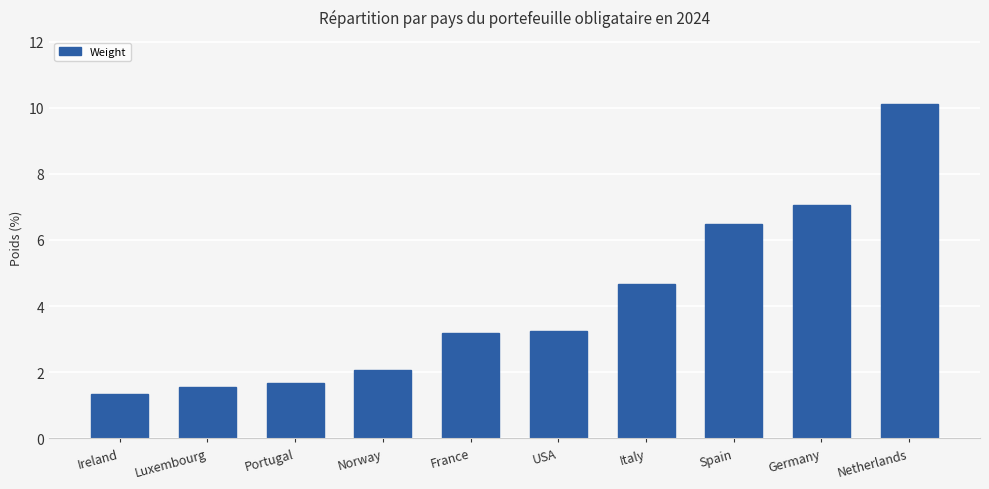

Is it true that the value at Norway is 2.1?

True